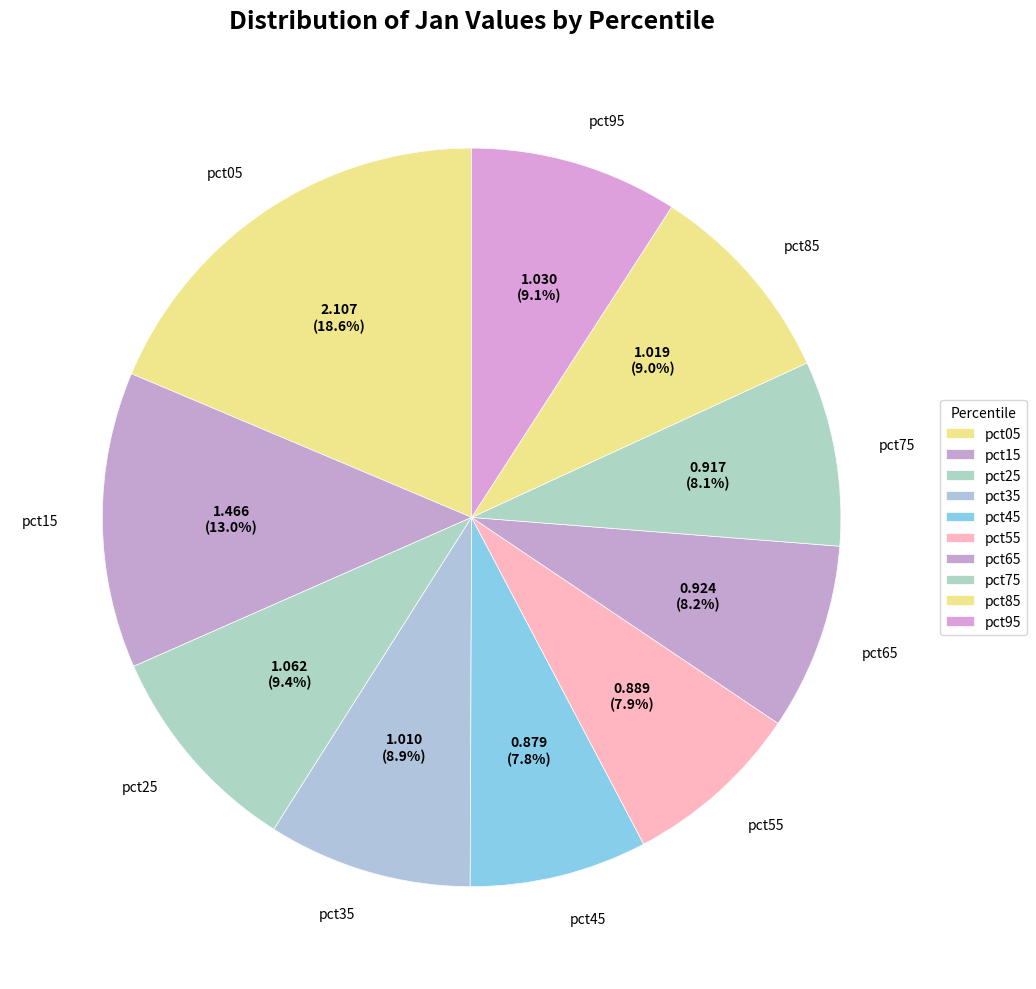

What is the largest slice in the pie chart?

pct05